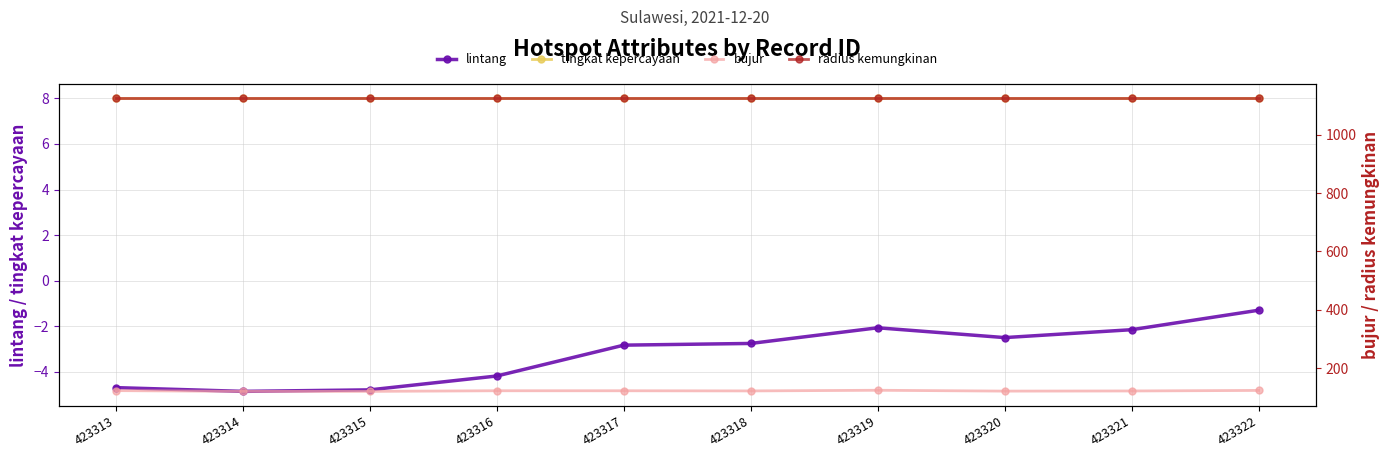

Where is the first local maximum for bujur?

423316